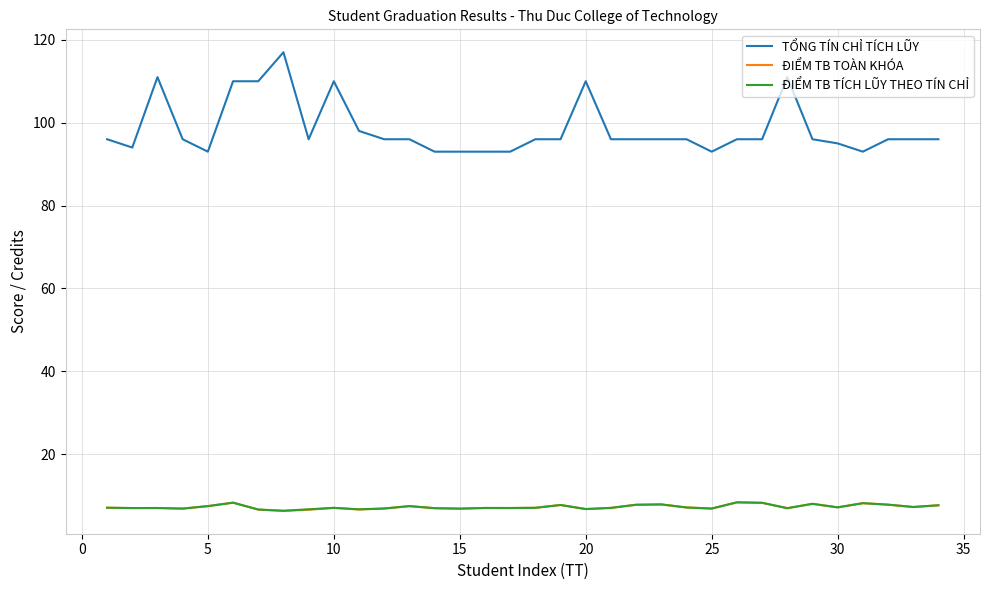

What is the greatest value displayed?

117.0